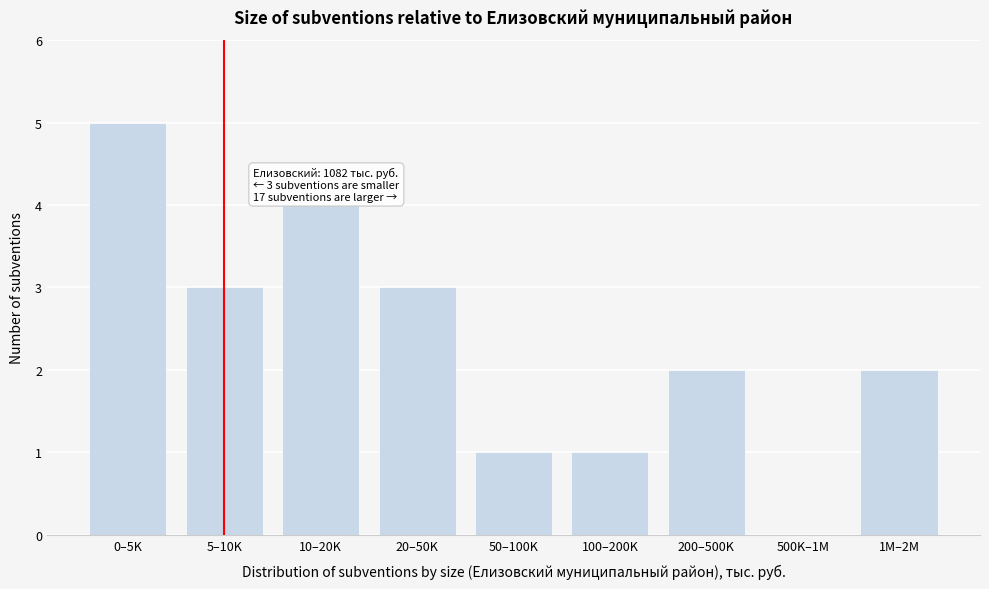

Reading left to right, list all the values displayed in this chart.

0–5K=5	5–10K=3	10–20K=4	20–50K=3	50–100K=1	100–200K=1	200–500K=2	500K–1M=0	1M–2M=2